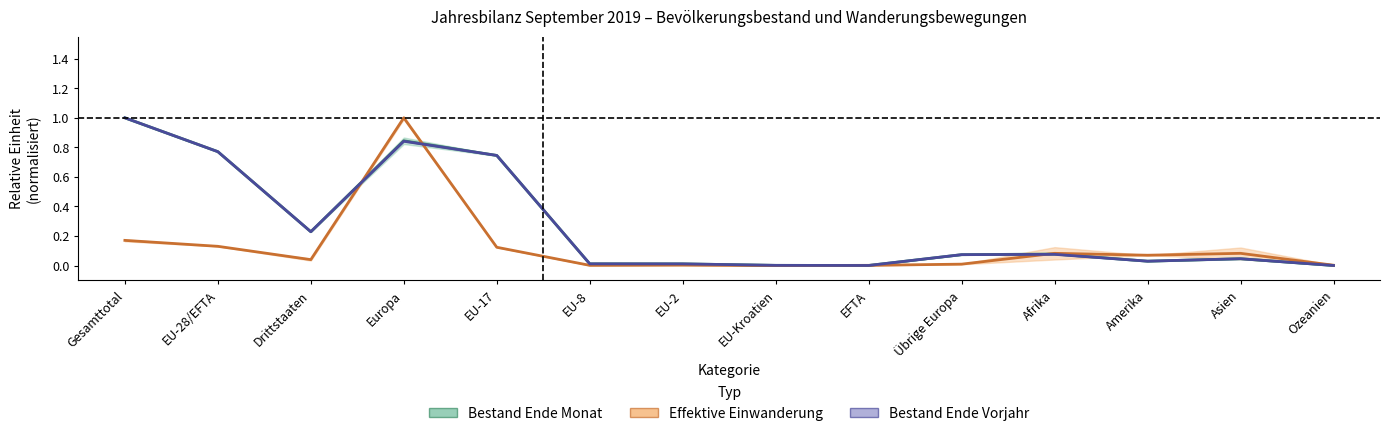

The value of Bestand Ende Vorjahr at Gesamttotal is 1.6. True or false?

False